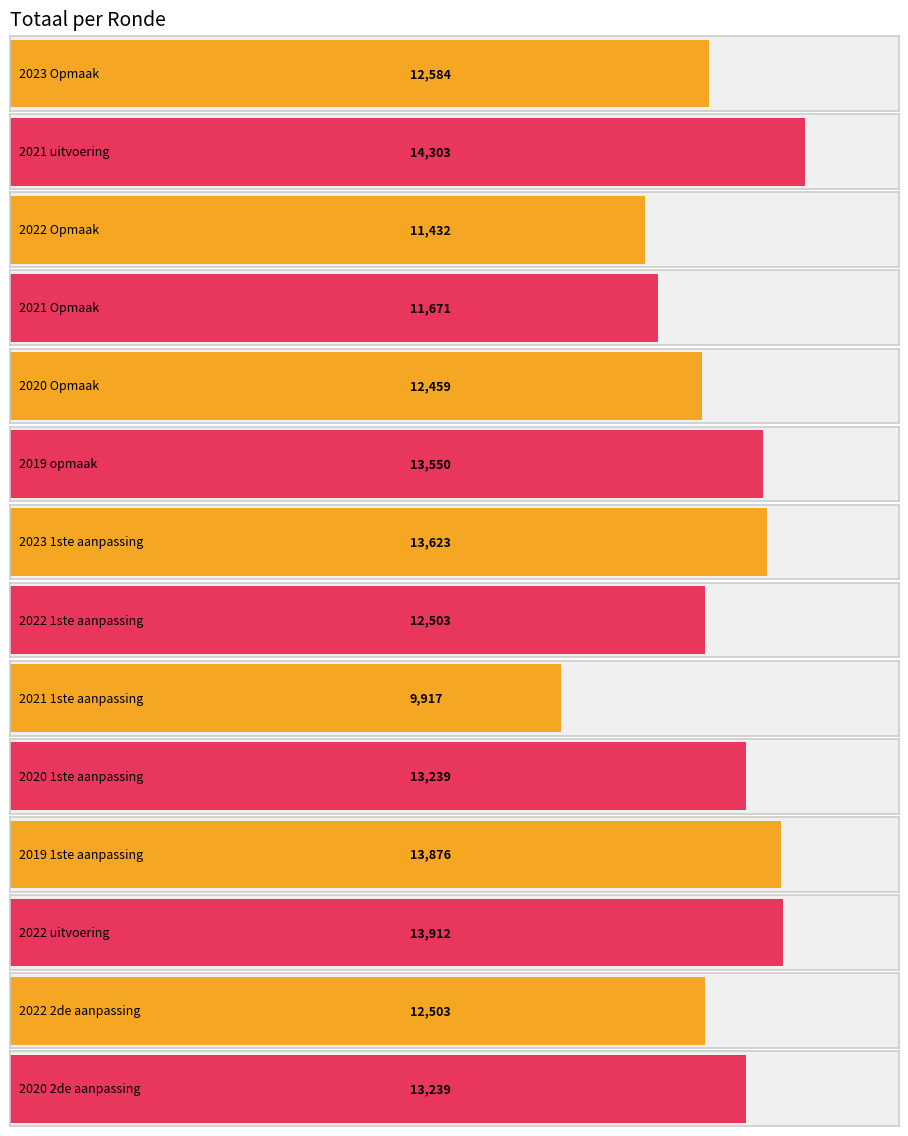

How many bars are there in total?

14